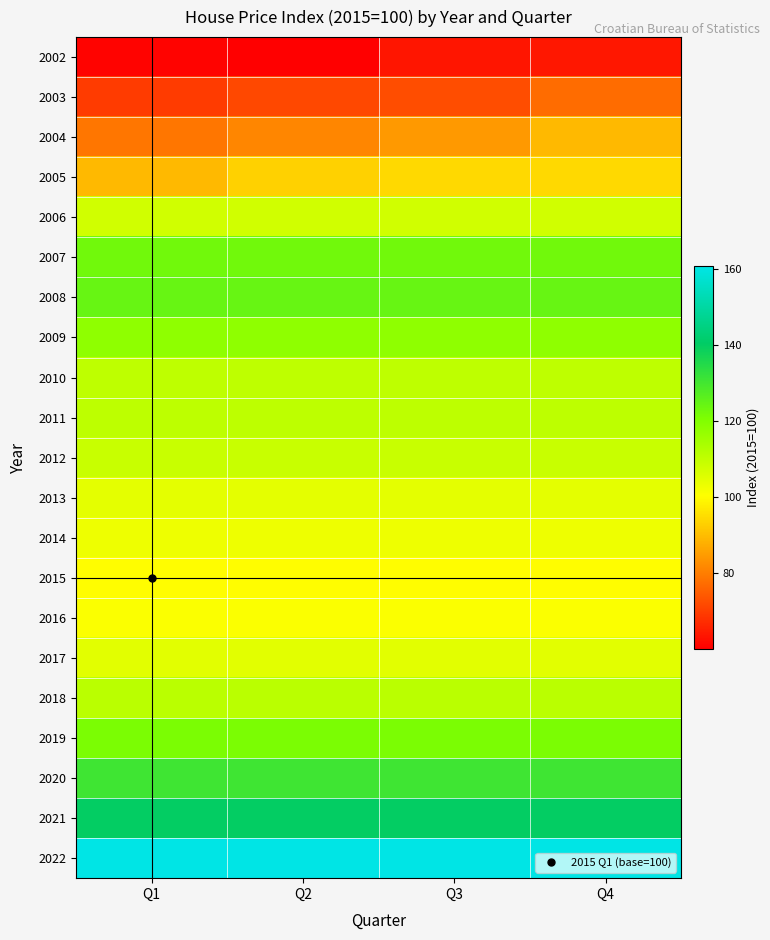

Reading right to left, transcribe all the data shown in this chart.

2002: Q4=63.9	Q3=63.5	Q2=60.1	Q1=60.8
2003: Q4=77.3	Q3=72.3	Q2=71.6	Q1=69.6
2004: Q4=89.5	Q3=84.3	Q2=81.4	Q1=78.8
2005: Q4=94.3	Q3=94.3	Q2=93.3	Q1=89.5
2006: Q4=107.8	Q3=107.8	Q2=107.8	Q1=107.8
2007: Q4=122.7	Q3=122.7	Q2=122.7	Q1=122.7
2008: Q4=124.1	Q3=124.1	Q2=124.1	Q1=124.1
2009: Q4=117.9	Q3=117.9	Q2=117.9	Q1=117.9
2010: Q4=110.5	Q3=110.5	Q2=110.5	Q1=110.5
2011: Q4=110.7	Q3=110.7	Q2=110.7	Q1=110.7
2012: Q4=108.9	Q3=108.9	Q2=108.9	Q1=108.9
2013: Q4=104.6	Q3=104.6	Q2=104.6	Q1=104.6
2014: Q4=103.0	Q3=103.0	Q2=103.0	Q1=103.0
2015: Q4=100.0	Q3=100.0	Q2=100.0	Q1=100.0
2016: Q4=100.9	Q3=100.9	Q2=100.9	Q1=100.9
2017: Q4=104.8	Q3=104.8	Q2=104.8	Q1=104.8
2018: Q4=111.1	Q3=111.1	Q2=111.1	Q1=111.1
2019: Q4=121.1	Q3=121.1	Q2=121.1	Q1=121.1
2020: Q4=130.4	Q3=130.4	Q2=130.4	Q1=130.4
2021: Q4=139.9	Q3=139.9	Q2=139.9	Q1=139.9
2022: Q4=160.7	Q3=160.7	Q2=160.7	Q1=160.7